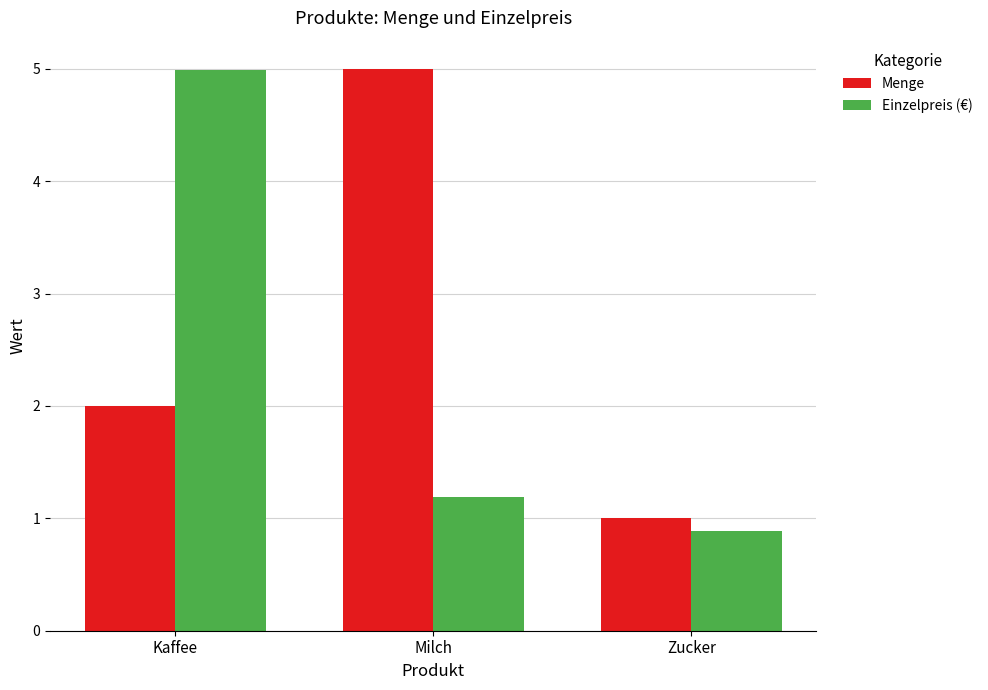

Is the value of Einzelpreis (€) at Kaffee greater than the value of Menge at Kaffee?

Yes